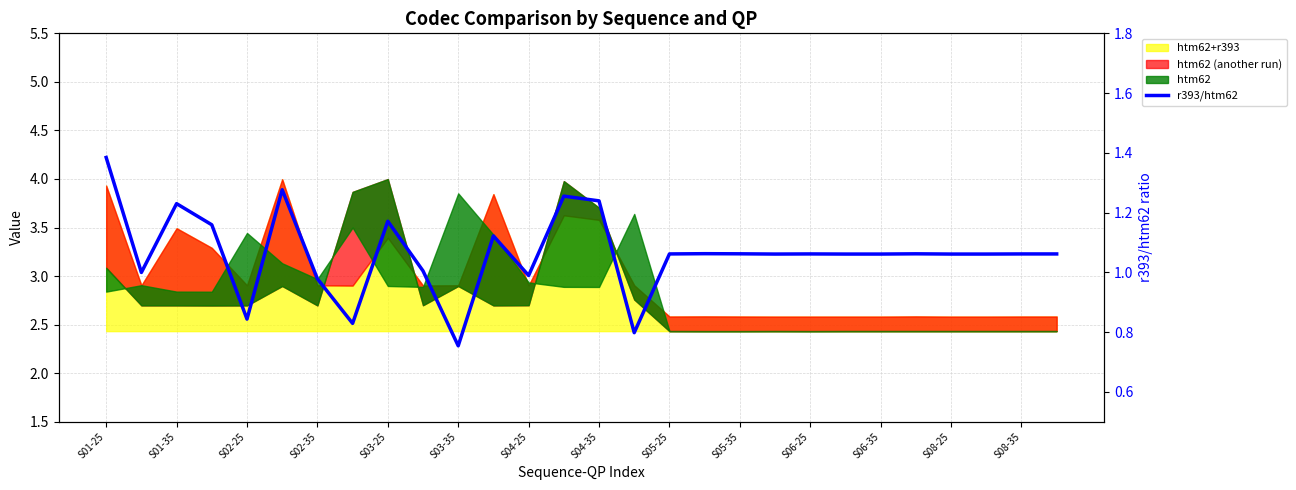

True or false: there are more than 1 points higher than both neighbors.

True